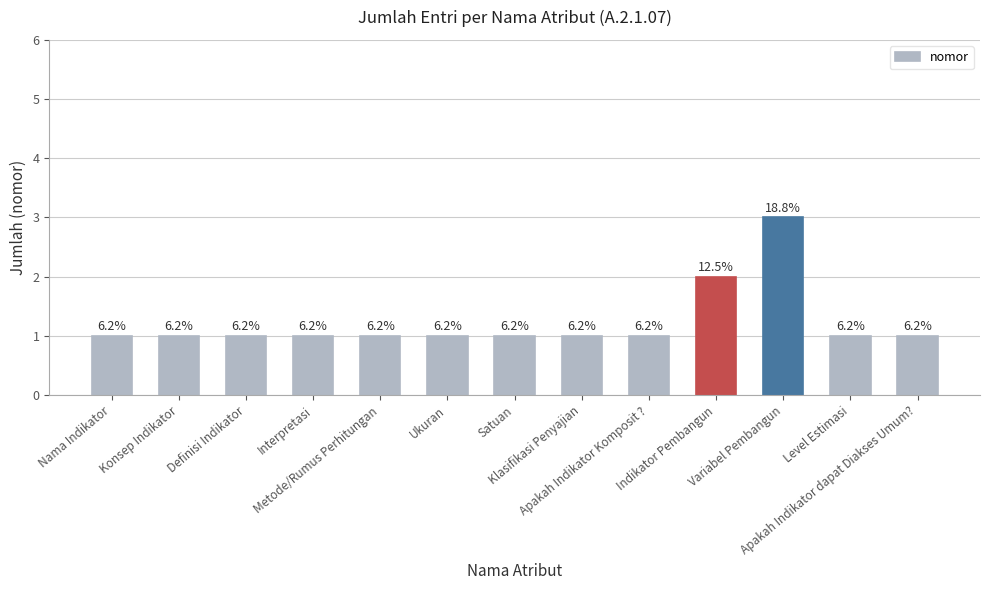

The value at Interpretasi is 1. True or false?

True